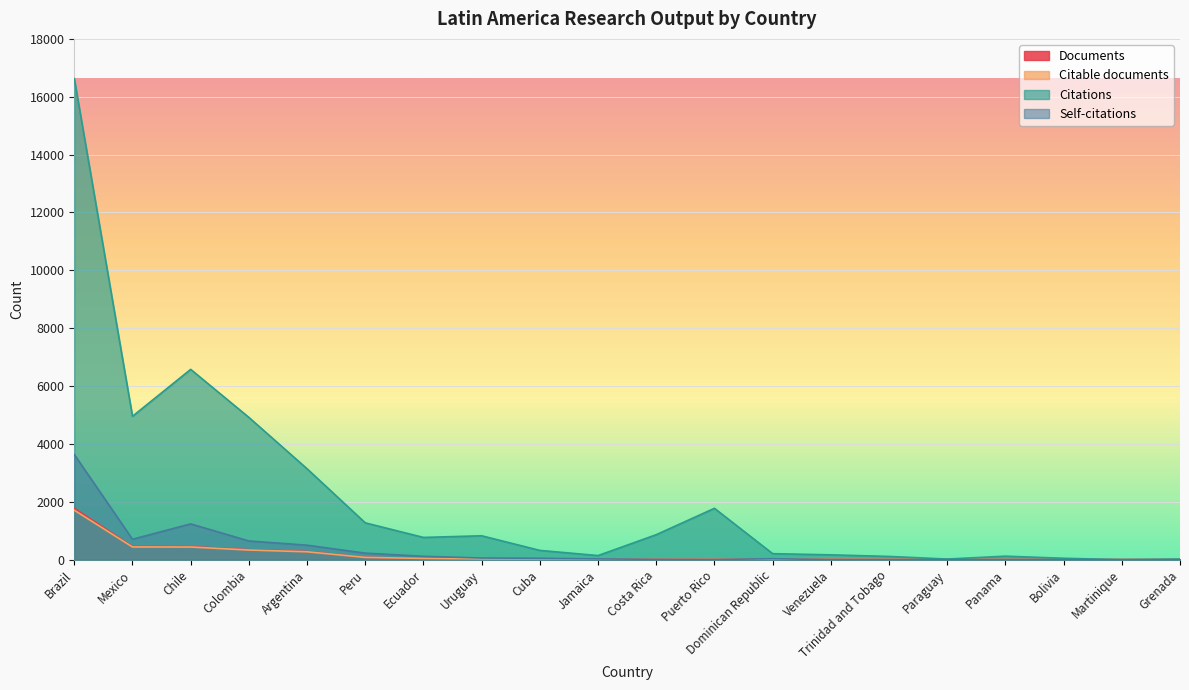

Which series changed the most between Jamaica and Panama?

Self-citations